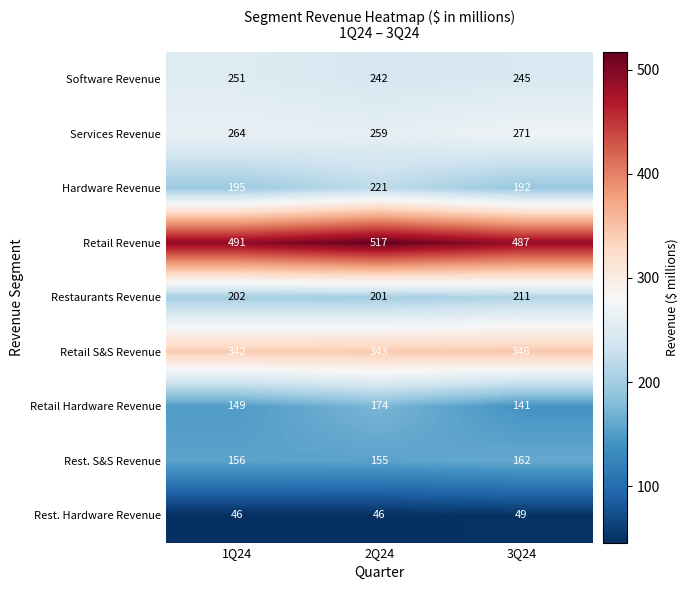

The value of Retail S&S Revenue at 3Q24 is 346. True or false?

True